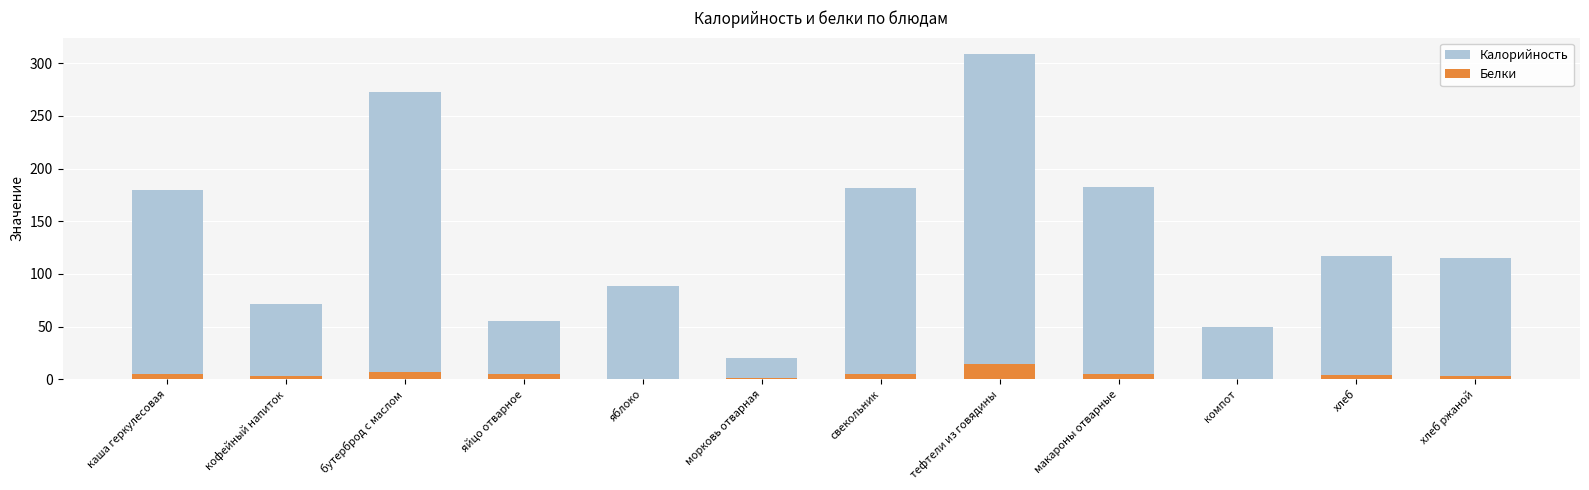

How many bars are there in each group?

2